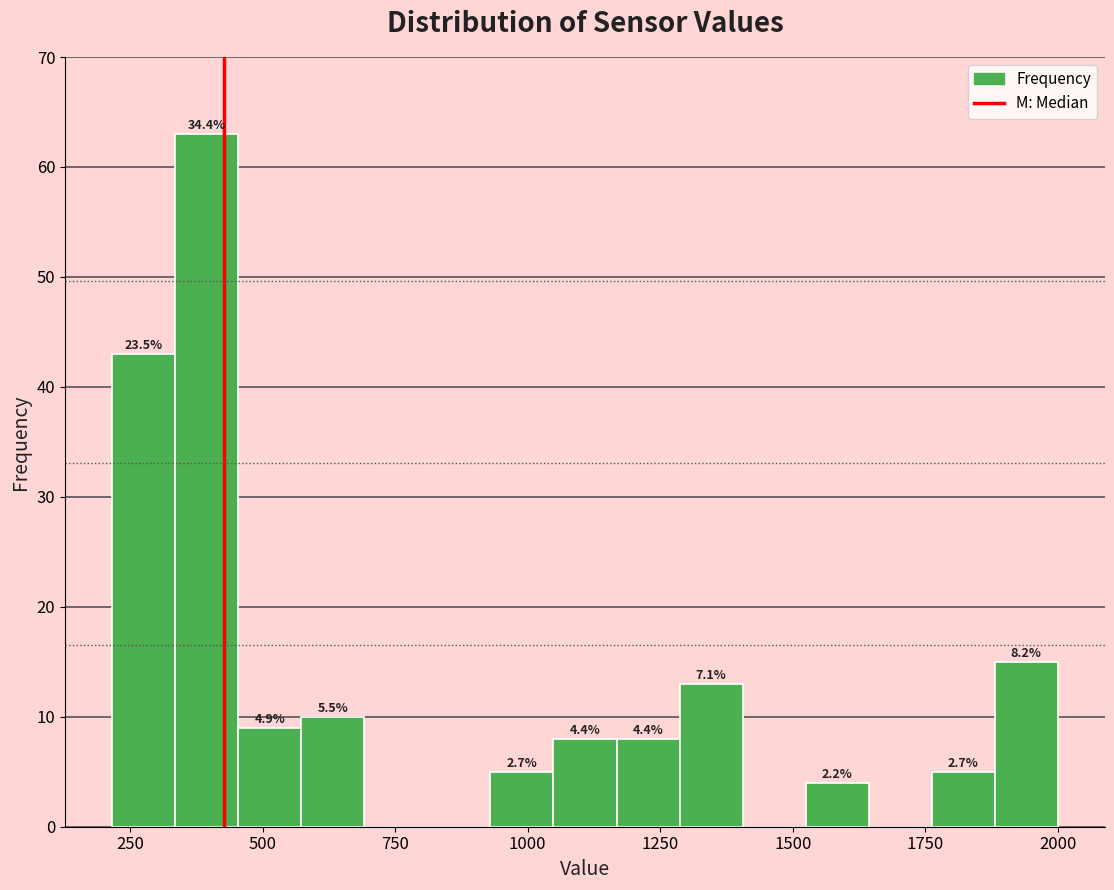

Around what value on the x-axis is the tallest bar? Give the approximate position of its centre, as read against the axis.

400